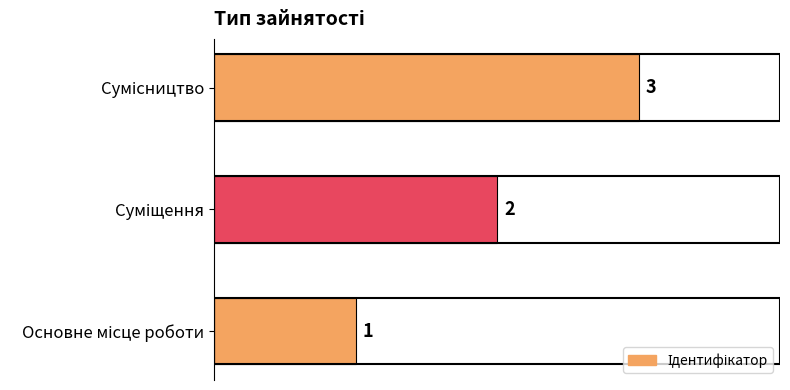

How many data points are less than 2?

1